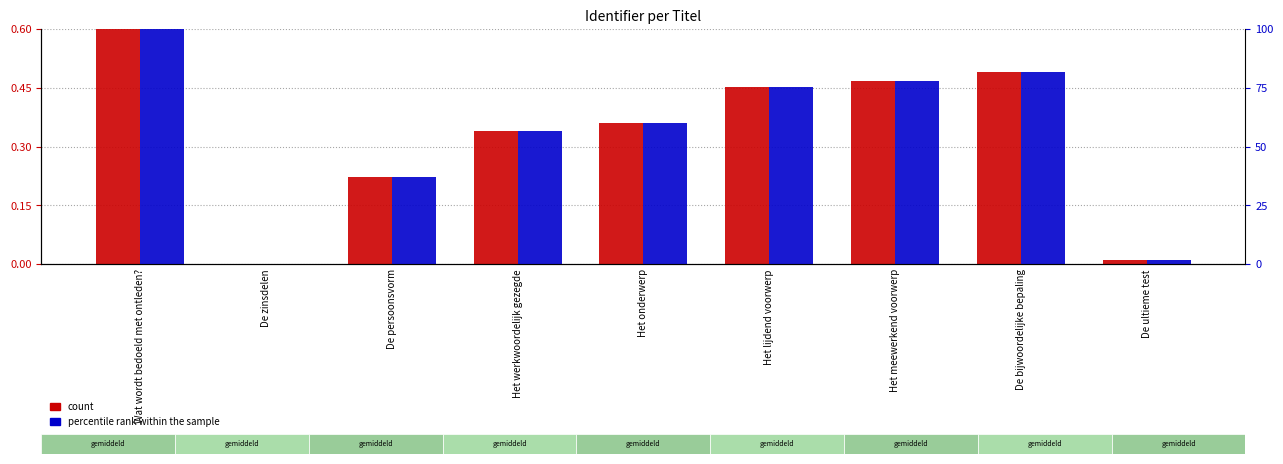

What is the label of the 6th bar from the right?

Het werkwoordelijk gezegde